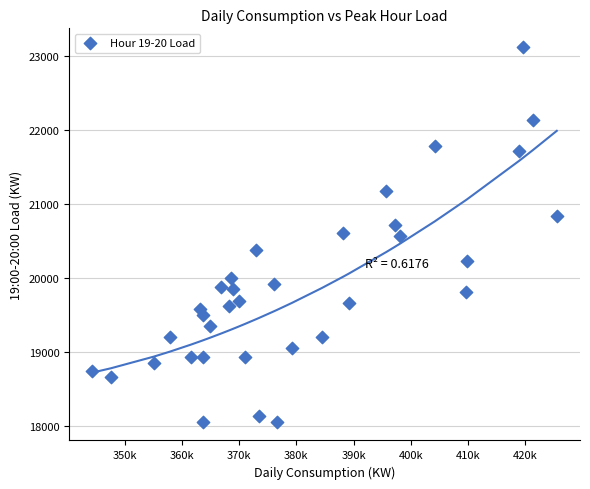

What is the range of Y values (max minus min)?

5067.3